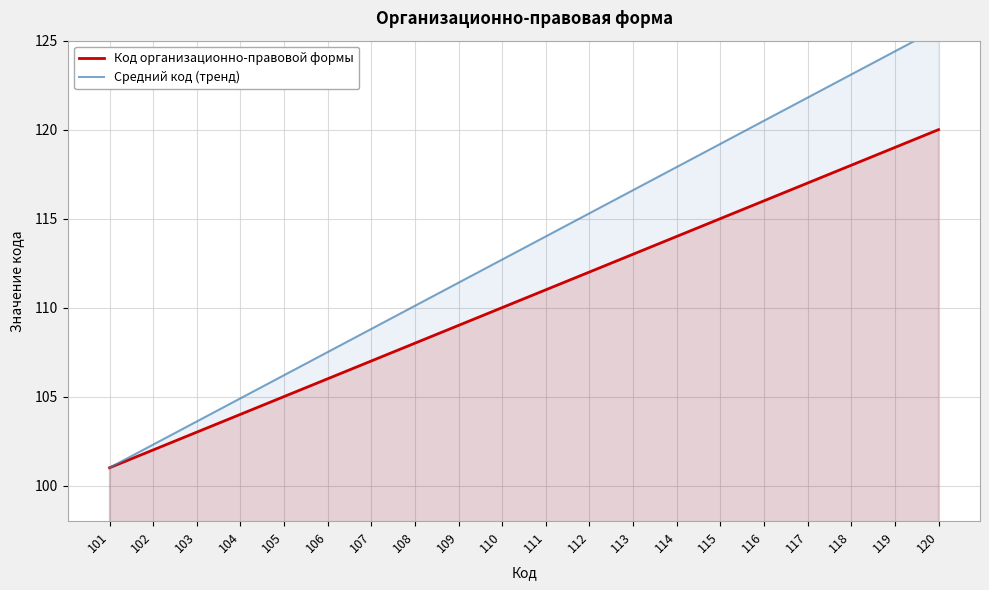

Which series has the largest total across all categories?

Средний код (тренд)